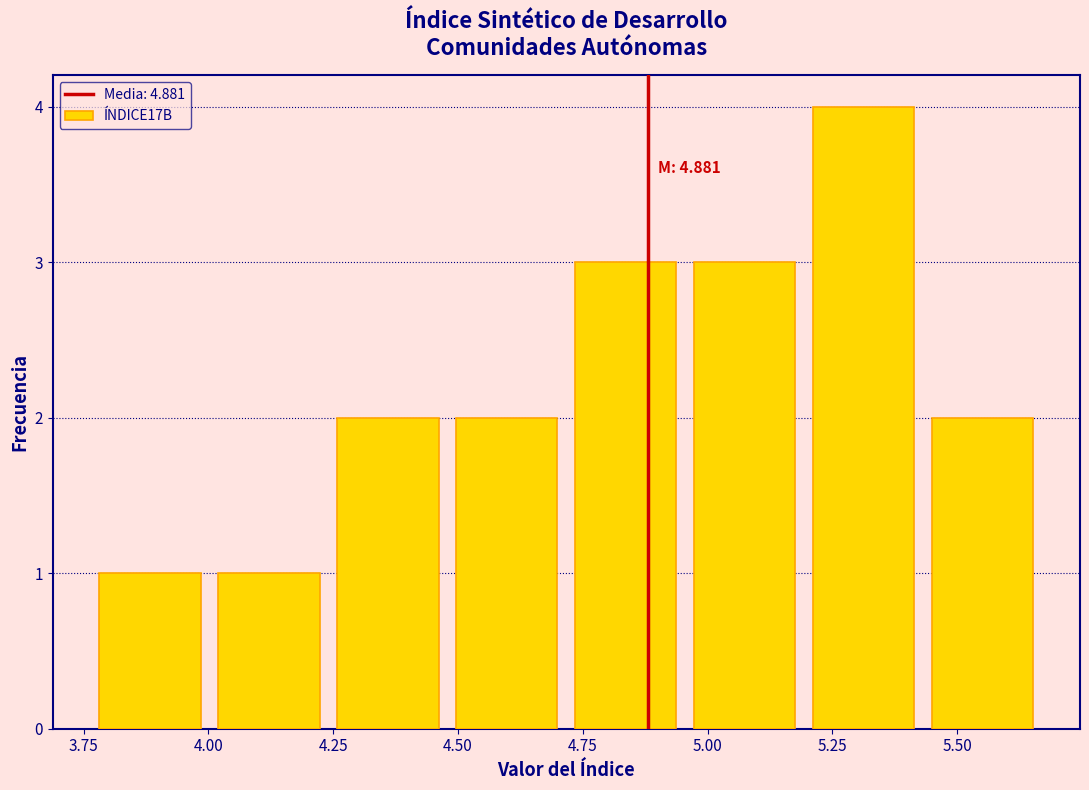

Which range on the x-axis has the tallest bar?

5.20 to 5.45